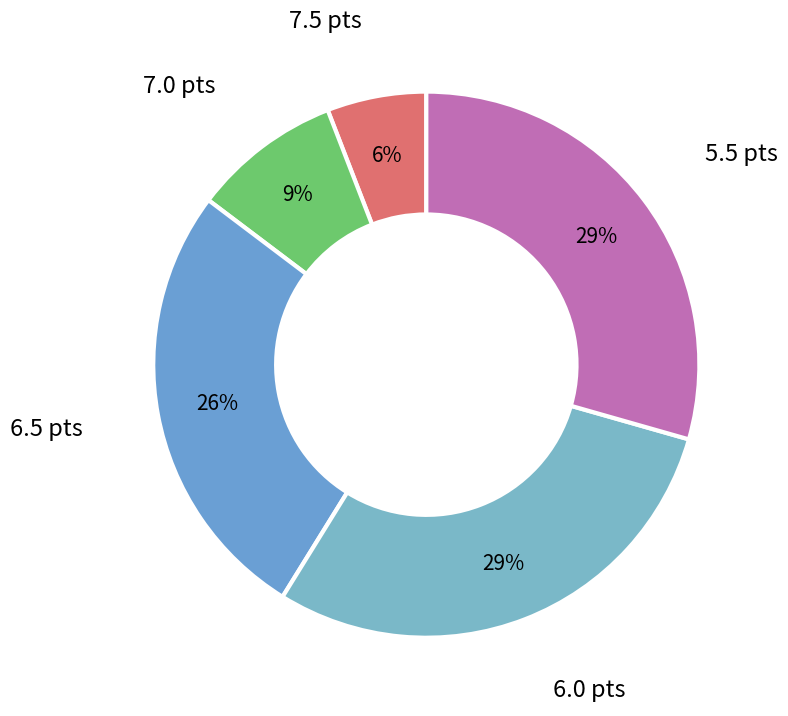

To the nearest percent, what is the difference between the largest and smallest slice percentages?

24%